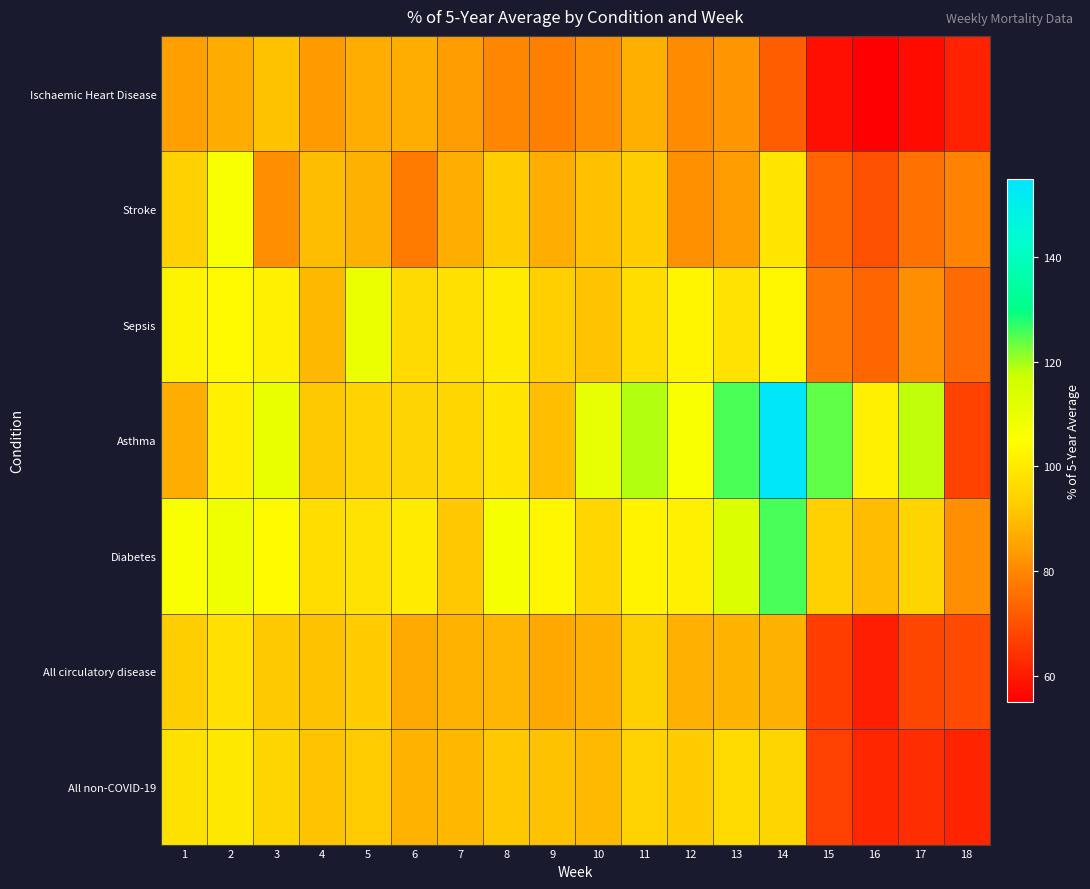

At 2, list the series in order from smallest to largest.

Ischaemic Heart Disease, All circulatory disease, All non-COVID-19, Asthma, Sepsis, Stroke, Diabetes